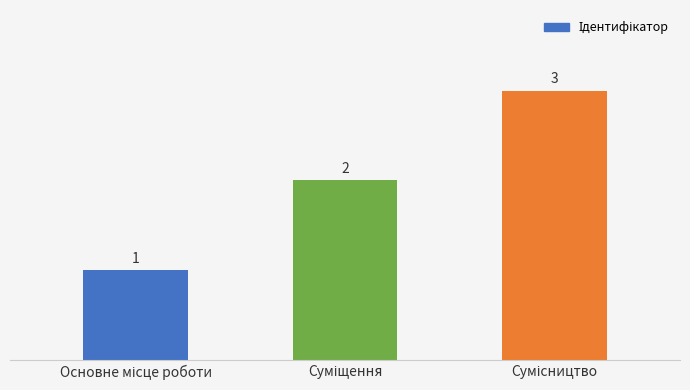

What is the greatest value displayed?

3